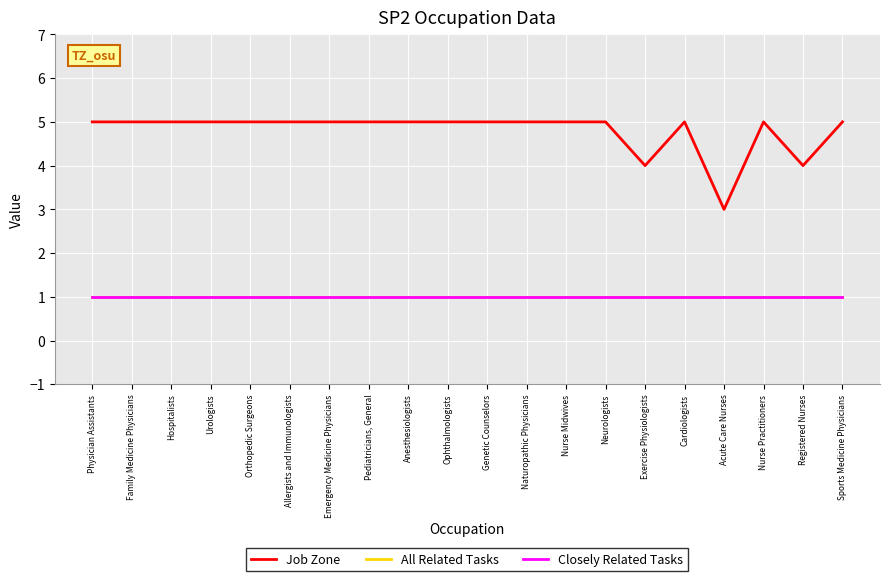

At how many categories does at least one series exceed 4?

17